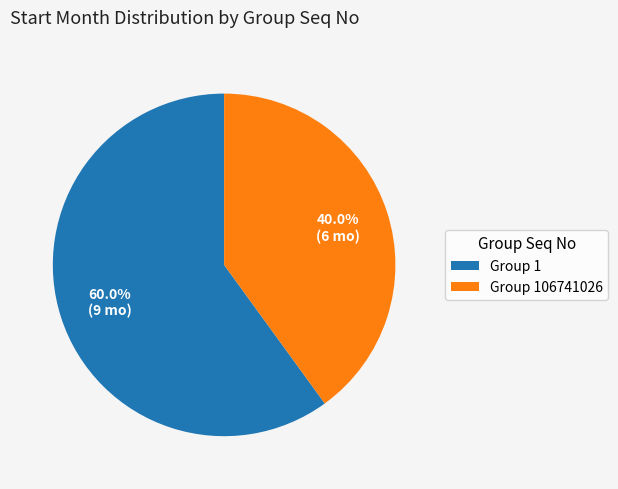

Approximately how many times larger is the value at Group 106741026 compared to Group 1?

0.7